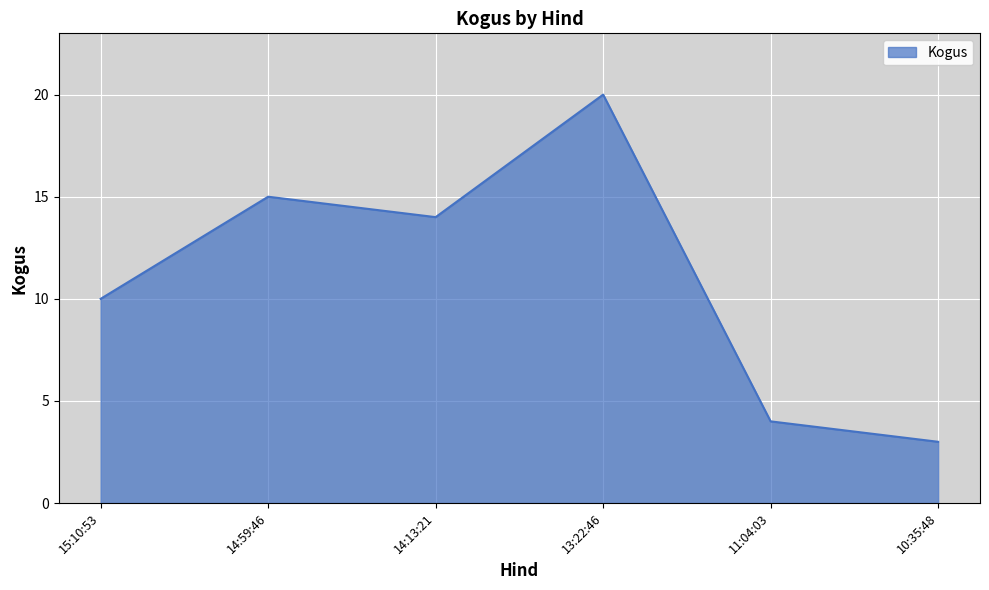

Reading left to right, extract all data points from this chart.

10	15	14	20	4	3